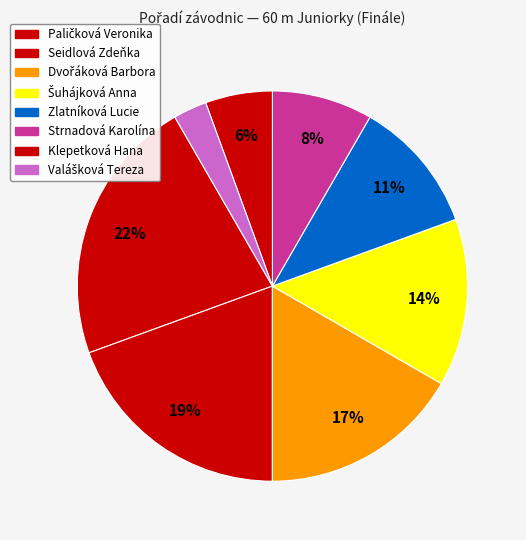

How many segments does this pie chart have?

8